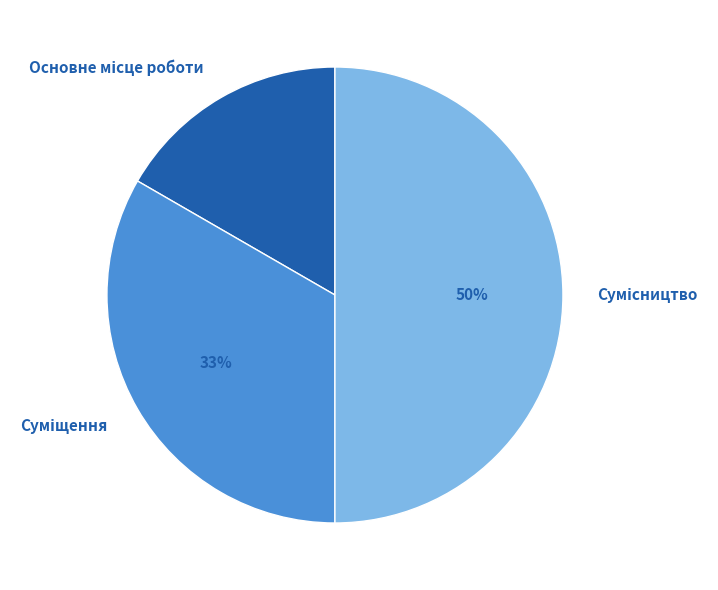

To the nearest percent, what is the difference between the largest and smallest slice percentages?

33%